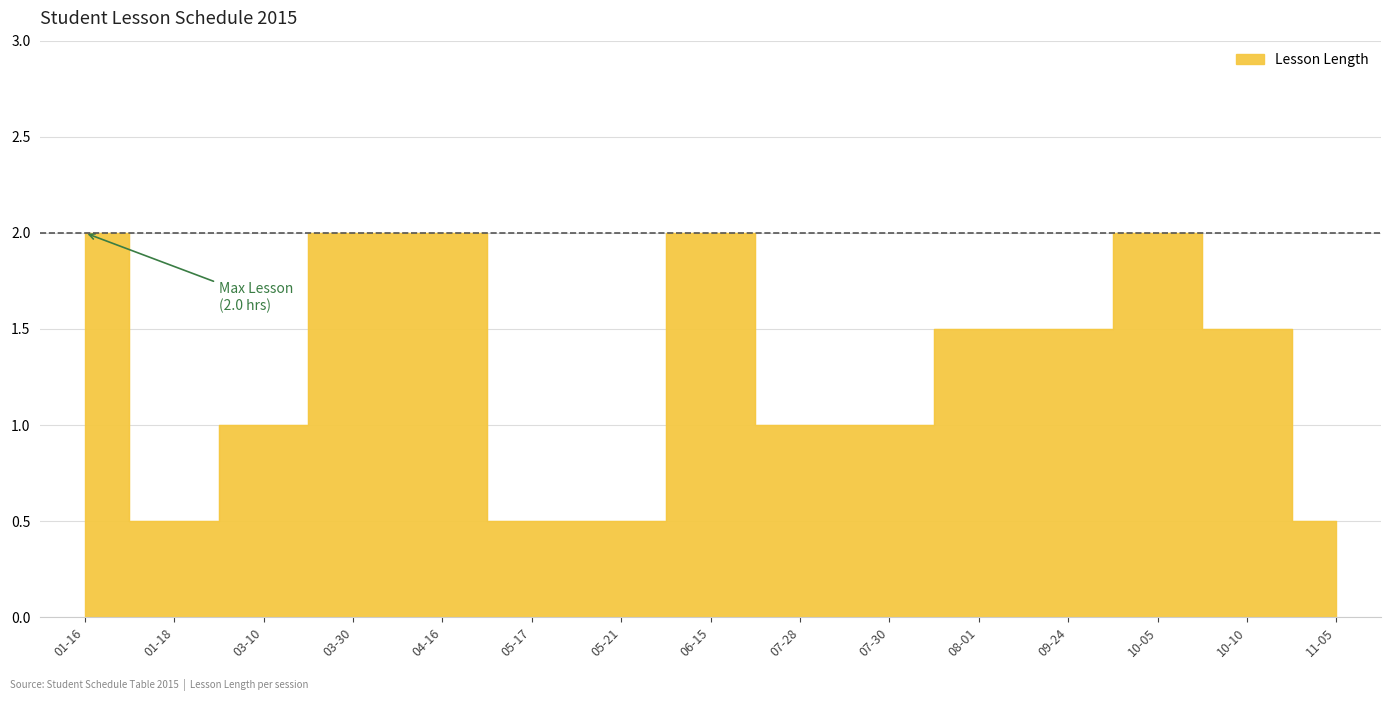

What is the label of the 8th point from the right?

06-15